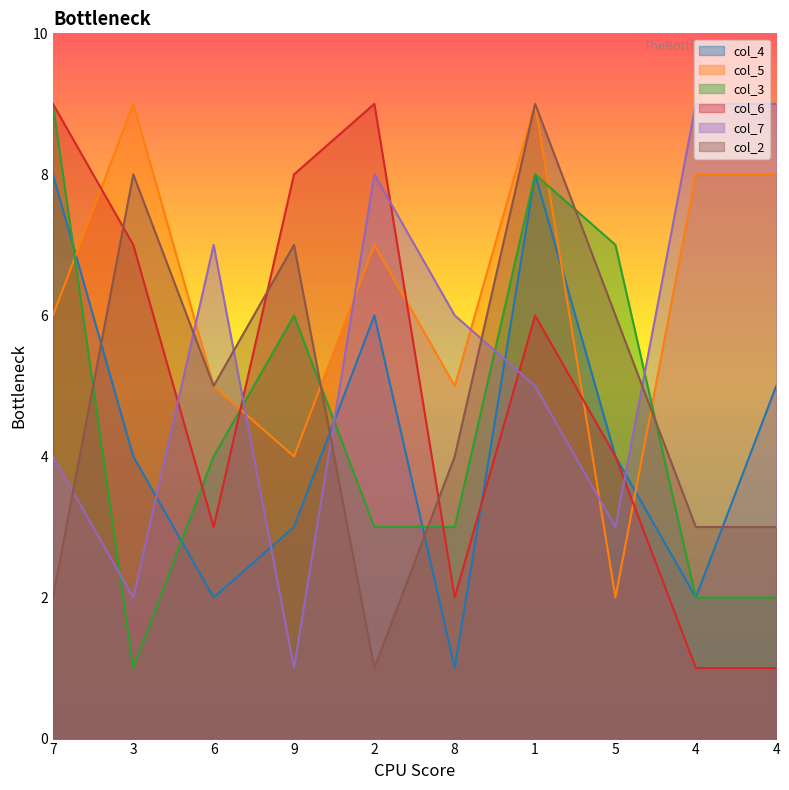

What is the value of the col_6 point at the 3rd from the left?

3